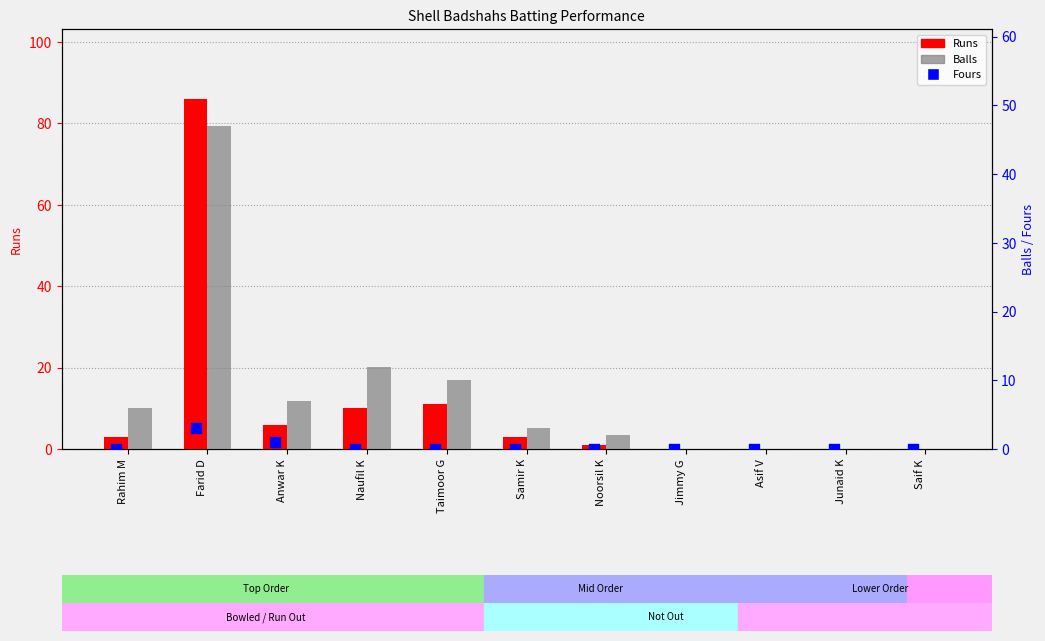

Which series reaches the maximum Y coordinate?

Runs